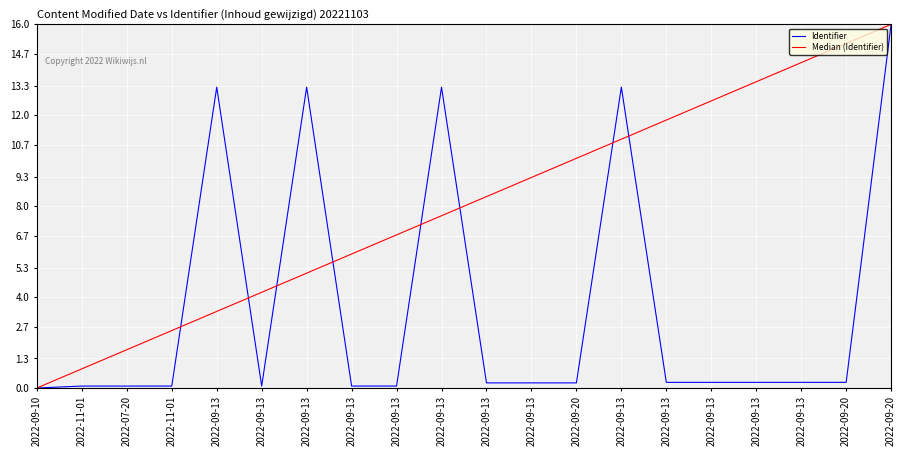

Reading left to right, extract all data points from this chart.

Identifier: 2022-09-10=0.0	2022-11-01=0.1	2022-07-20=0.1	2022-11-01=0.1	2022-09-13=13.2	2022-09-13=0.1	2022-09-13=13.2	2022-09-13=0.1	2022-09-13=0.1	2022-09-13=13.2	2022-09-13=0.2	2022-09-13=0.2	2022-09-20=0.2	2022-09-13=13.2	2022-09-13=0.2	2022-09-13=0.2	2022-09-13=0.2	2022-09-13=0.2	2022-09-20=0.2	2022-09-20=16.0
Median (Identifier): 2022-09-10=0.0	2022-11-01=0.8	2022-07-20=1.7	2022-11-01=2.5	2022-09-13=3.4	2022-09-13=4.2	2022-09-13=5.1	2022-09-13=5.9	2022-09-13=6.7	2022-09-13=7.6	2022-09-13=8.4	2022-09-13=9.3	2022-09-20=10.1	2022-09-13=10.9	2022-09-13=11.8	2022-09-13=12.6	2022-09-13=13.5	2022-09-13=14.3	2022-09-20=15.2	2022-09-20=16.0